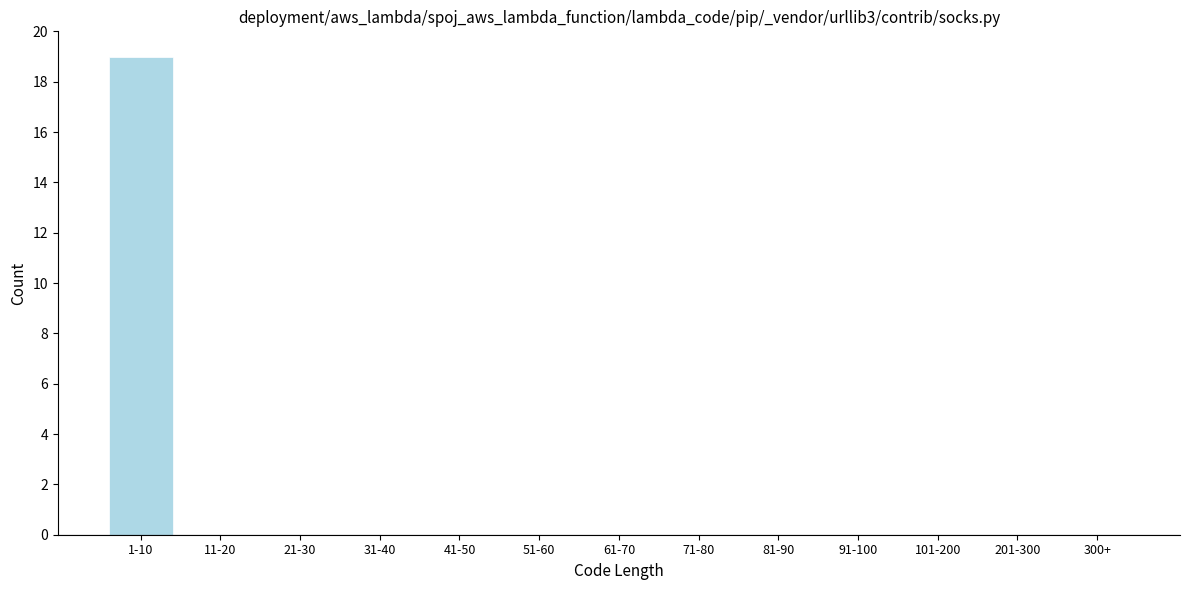

Reading right to left, what are all the values shown in this chart?

300+=0	201-300=0	101-200=0	91-100=0	81-90=0	71-80=0	61-70=0	51-60=0	41-50=0	31-40=0	21-30=0	11-20=0	1-10=19